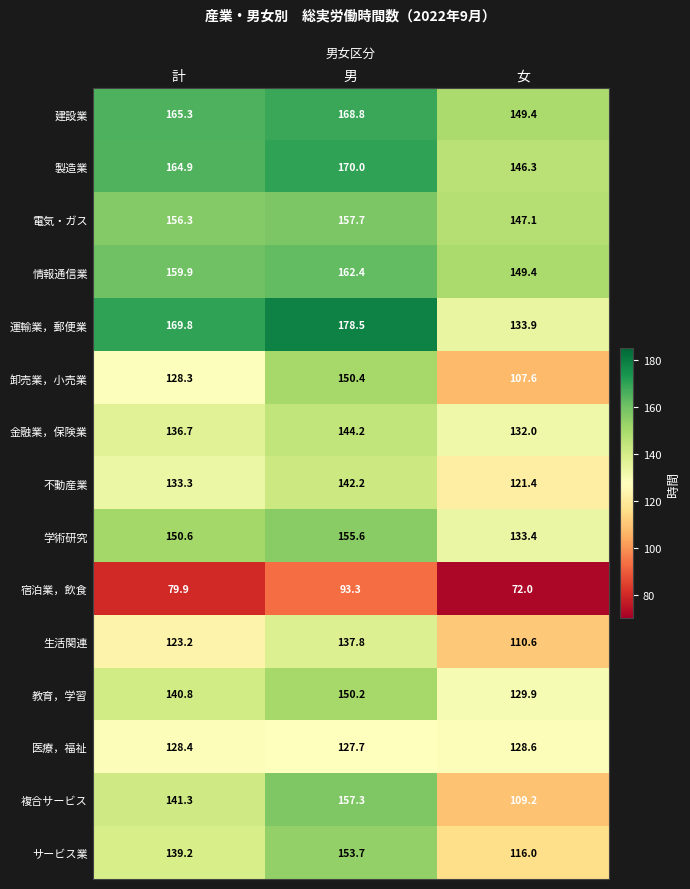

How many data points in 教育，学習 are less than 140?

1